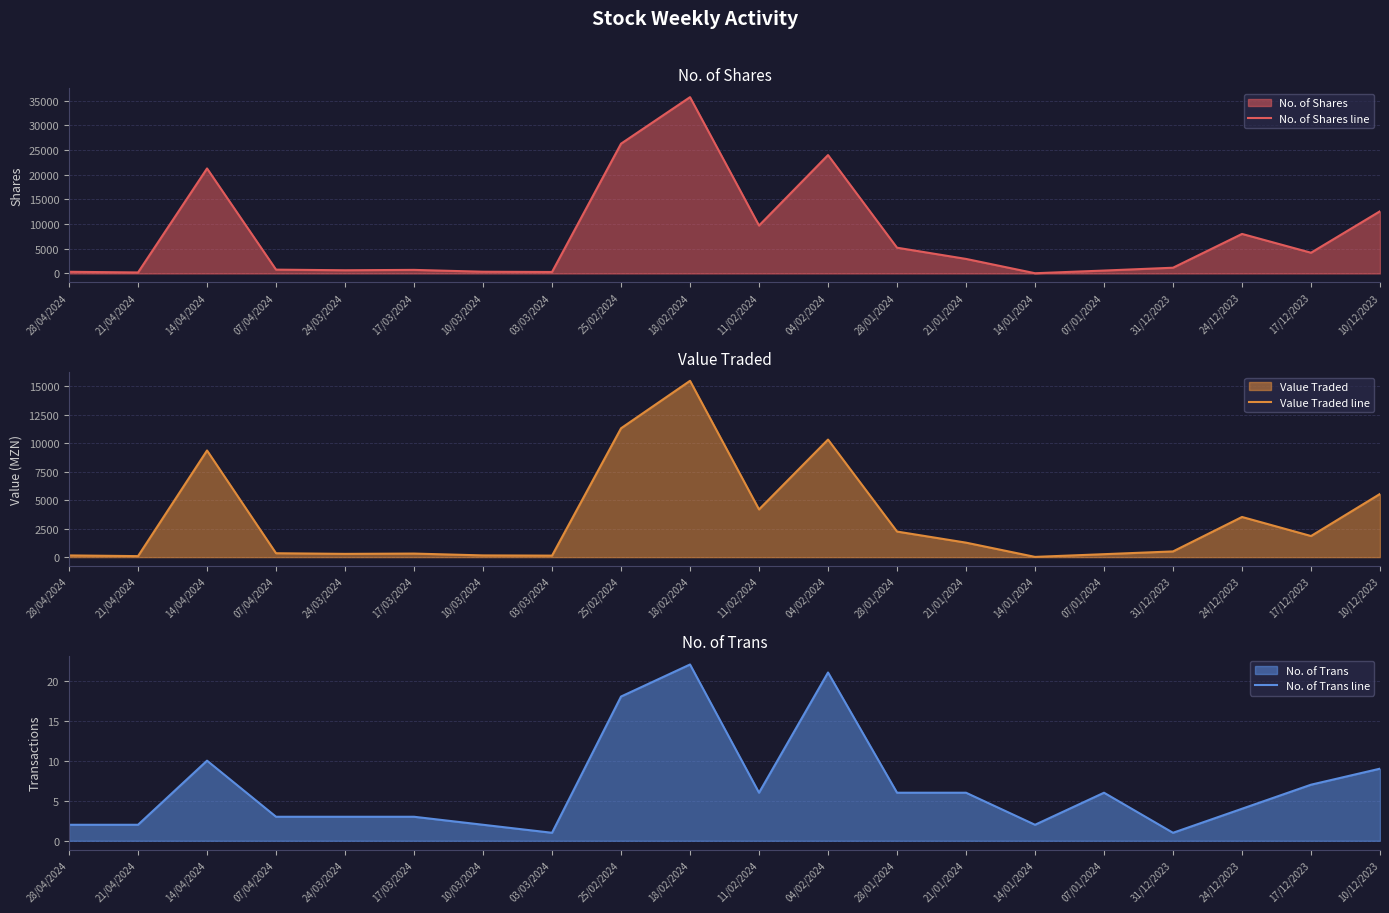

Does the chart display data point markers on the line(s)?

No